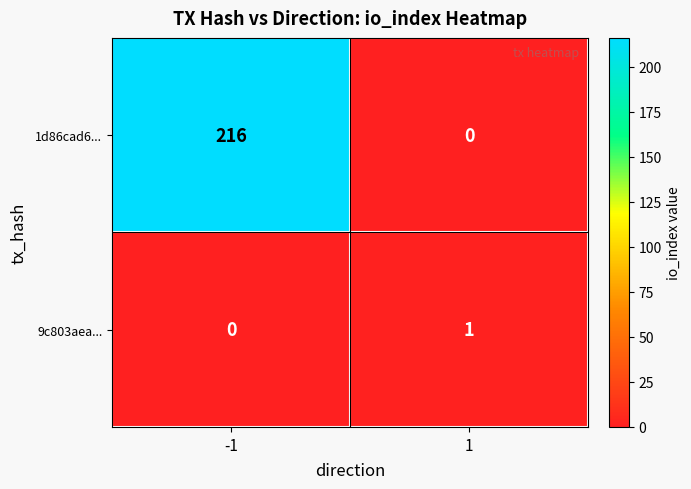

Reading right to left, transcribe all the data shown in this chart.

1d86cad6...: 1=0	-1=216
9c803aea...: 1=1	-1=0